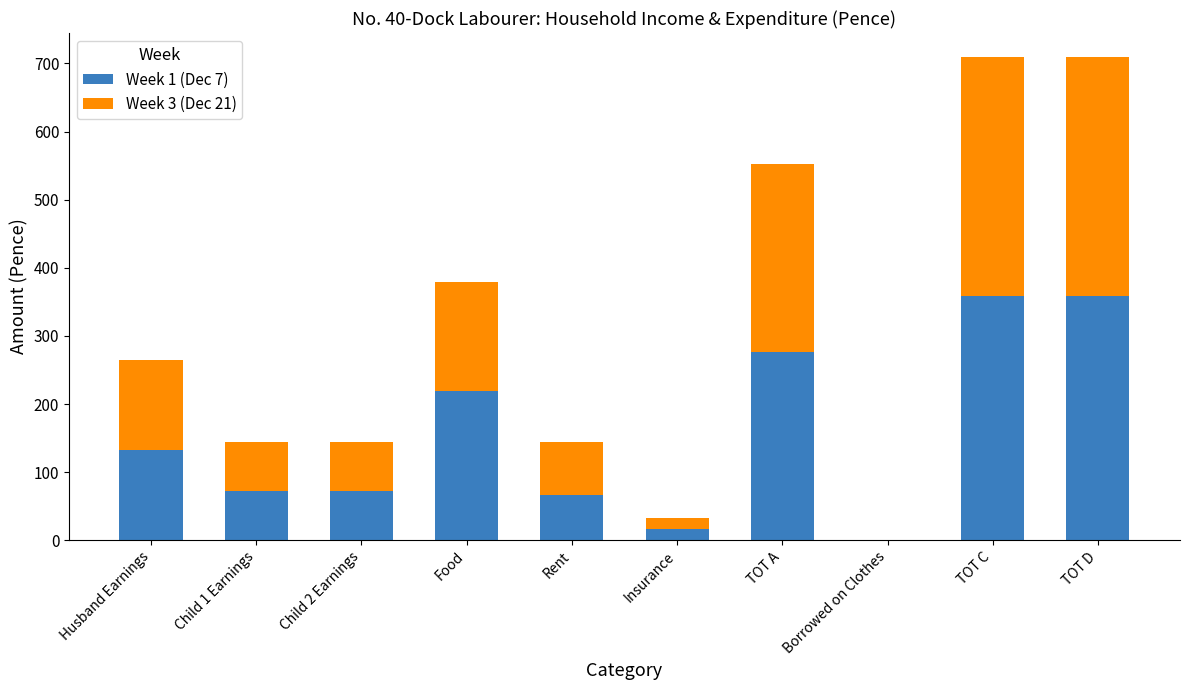

What is the highest value of the Week 1 (Dec 7) series?

358.8